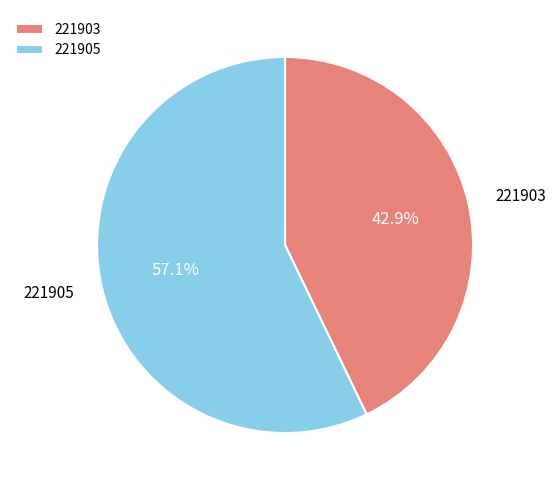

What is the ratio of the value at 221905 to the value at 221903?

1.3